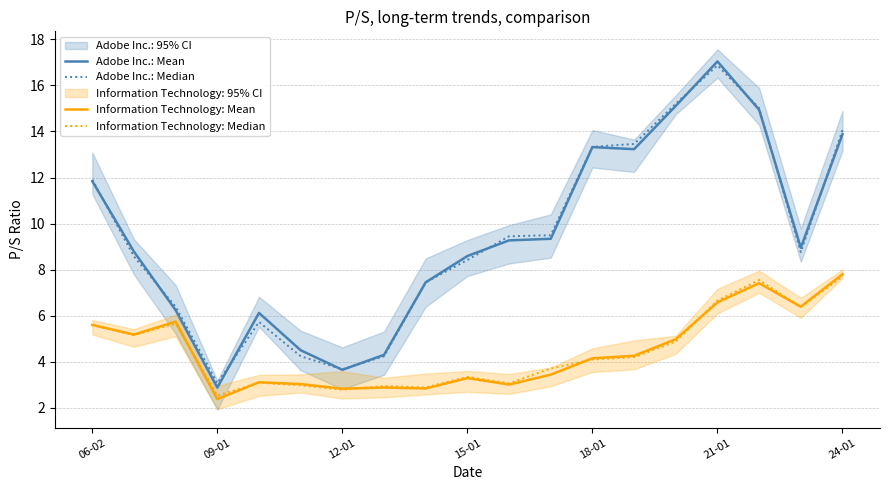

What is the difference between the highest and lowest values at 14?

10.3